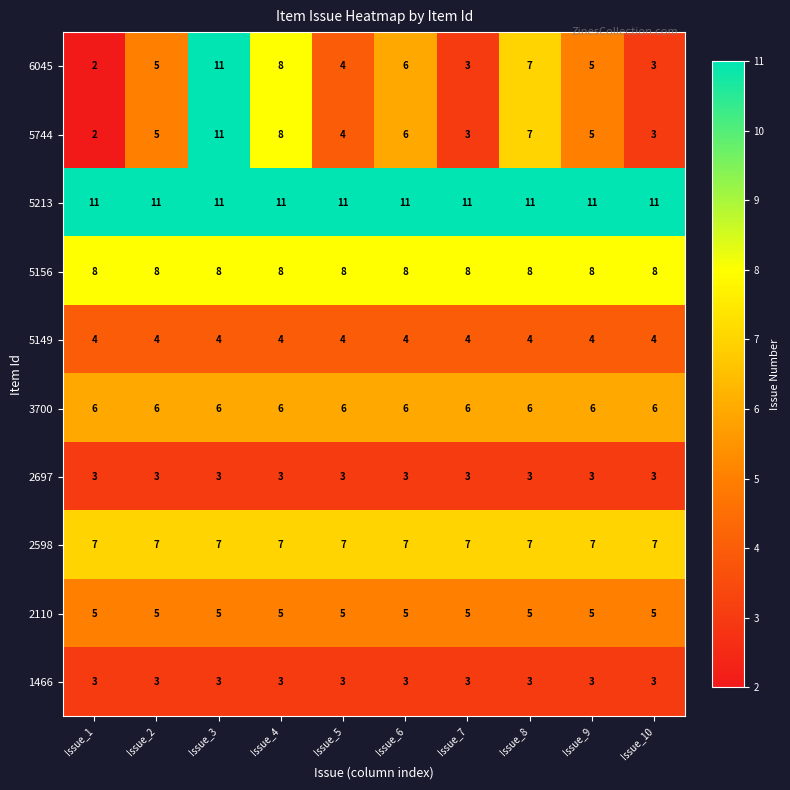

What is the sum of the 6045 values at Issue_8 and Issue_4?

15